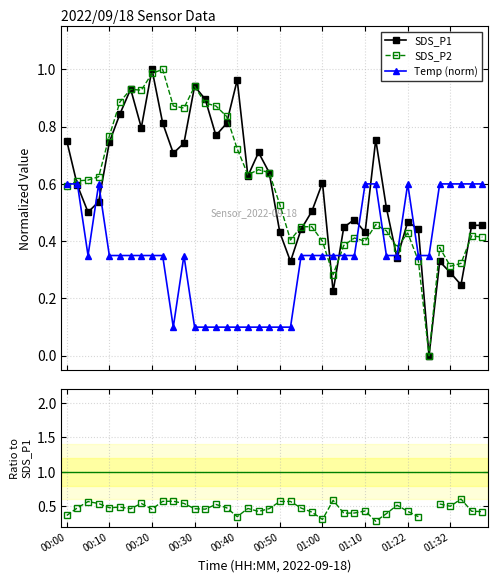

How many intersections are there between SDS_P2/SDS_P1 and SDS_P1?

11